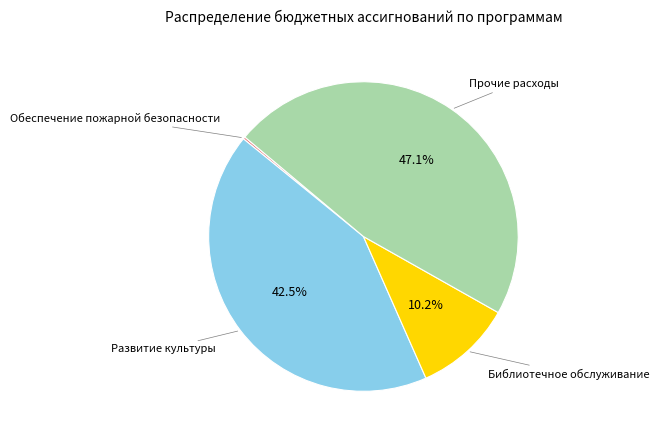

Does any single category account for the majority?

No